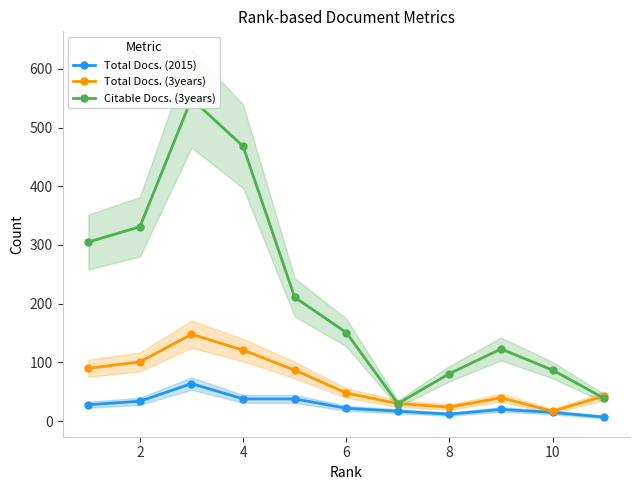

What is the value of the Citable Docs. (3years) point at the 10th from the left?

87